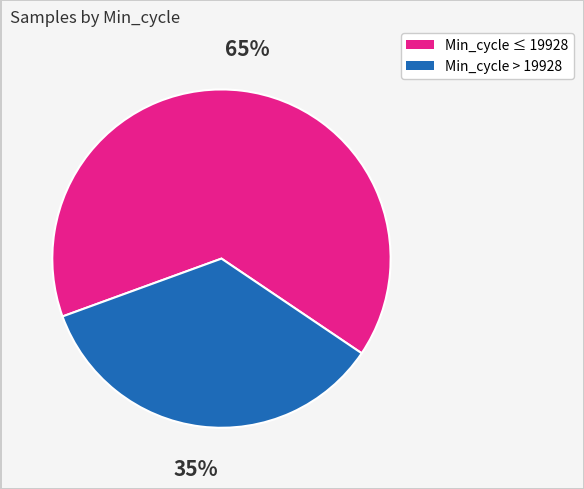

To the nearest percent, what is the difference between the largest and smallest slice percentages?

30%